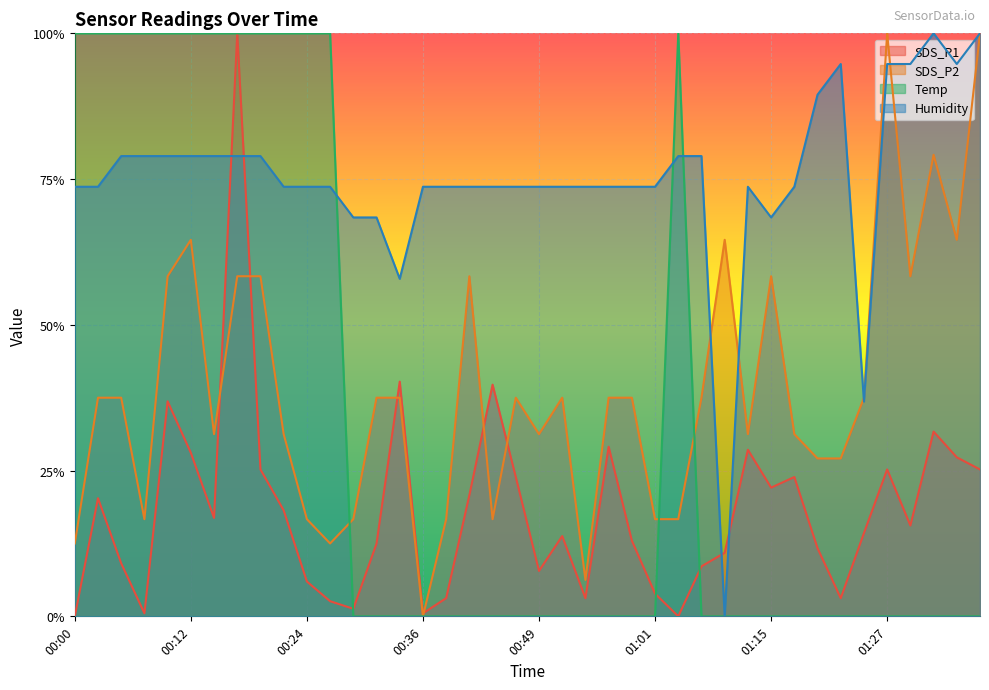

How many series are shown in this chart?

4